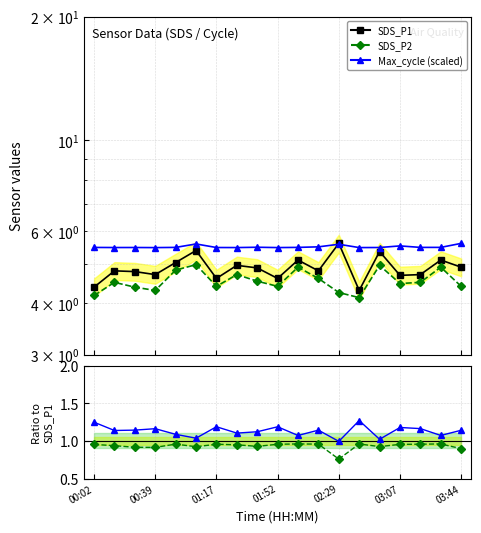

How many lines are shown in the chart?

3